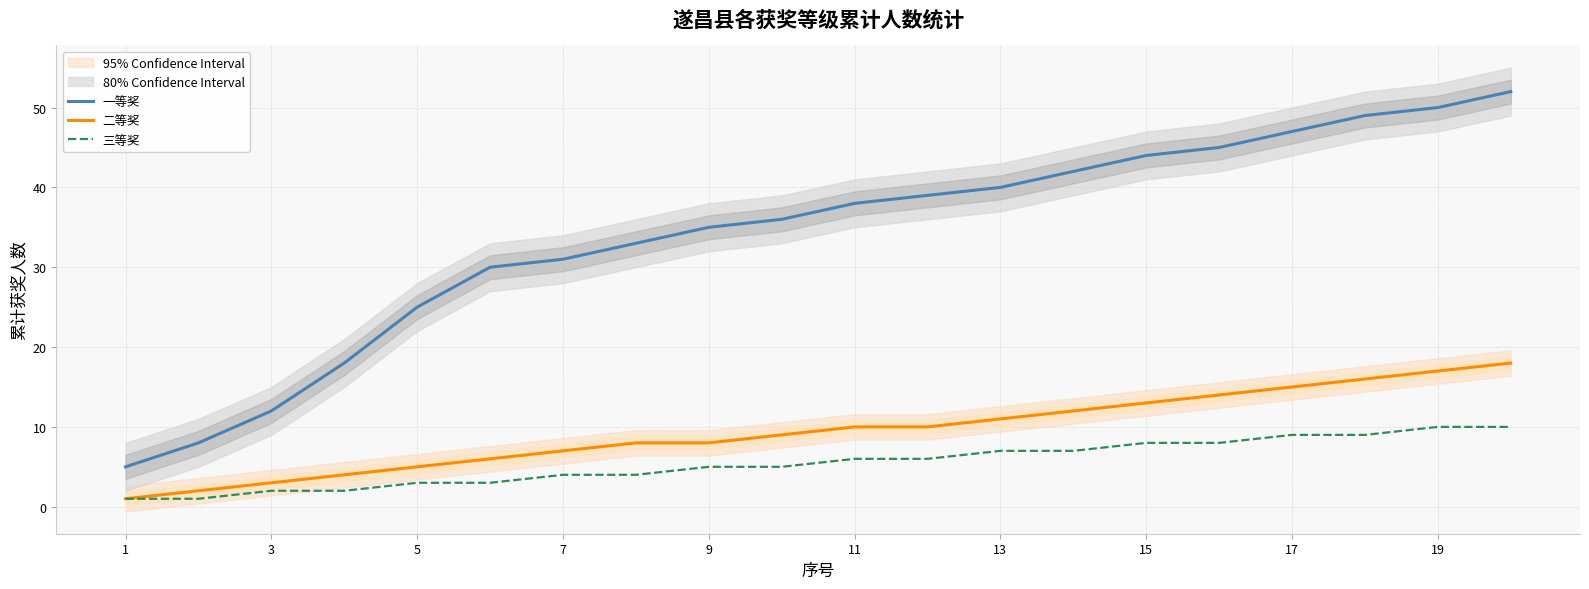

What is the difference between the maximum and second lowest values in the 二等奖 series?

16